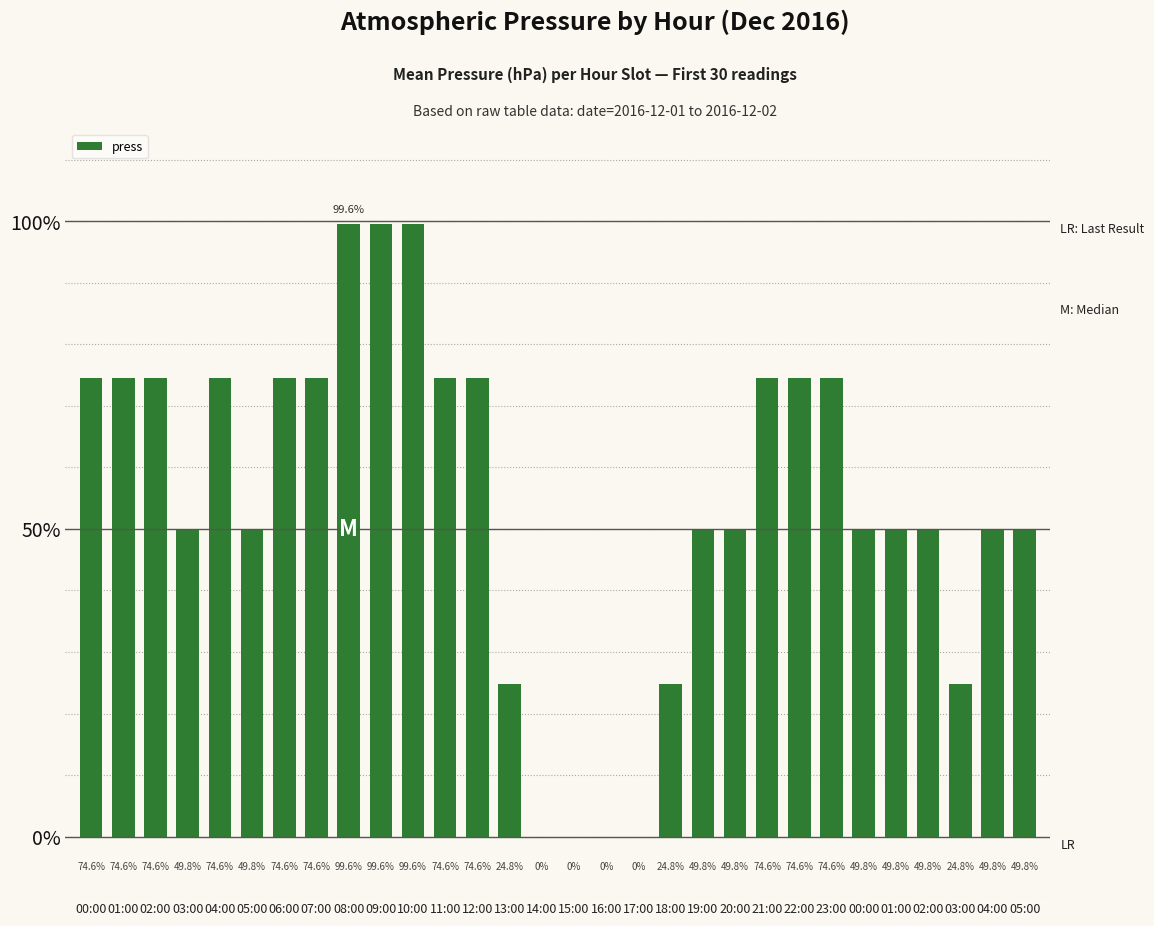

The chart shows a value of 113.7 at 04:00. True or false?

False